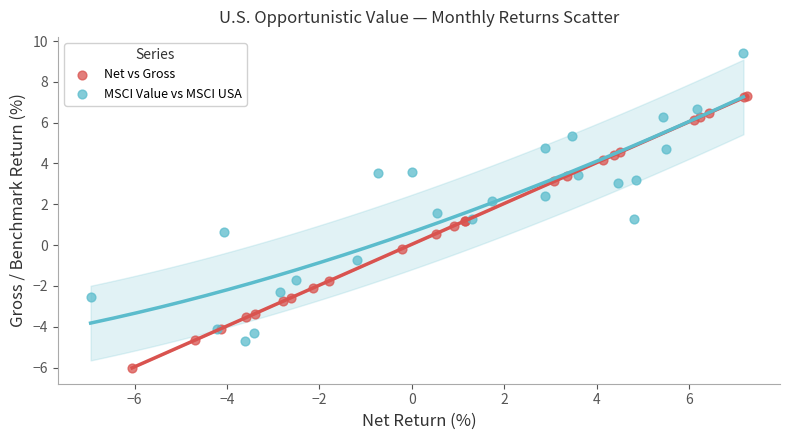

Which series has the largest Y range (max minus min)?

MSCI Value vs MSCI USA